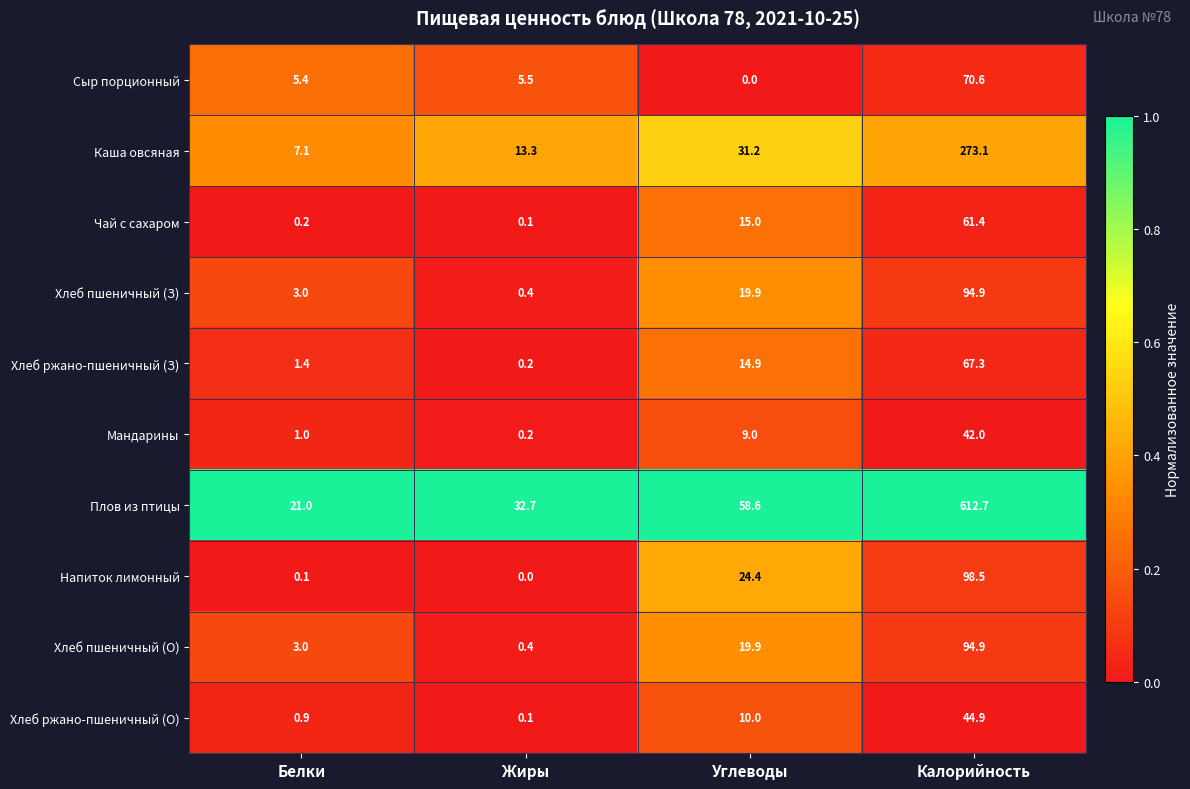

Between Жиры and Углеводы, which series saw the biggest shift?

Плов из птицы